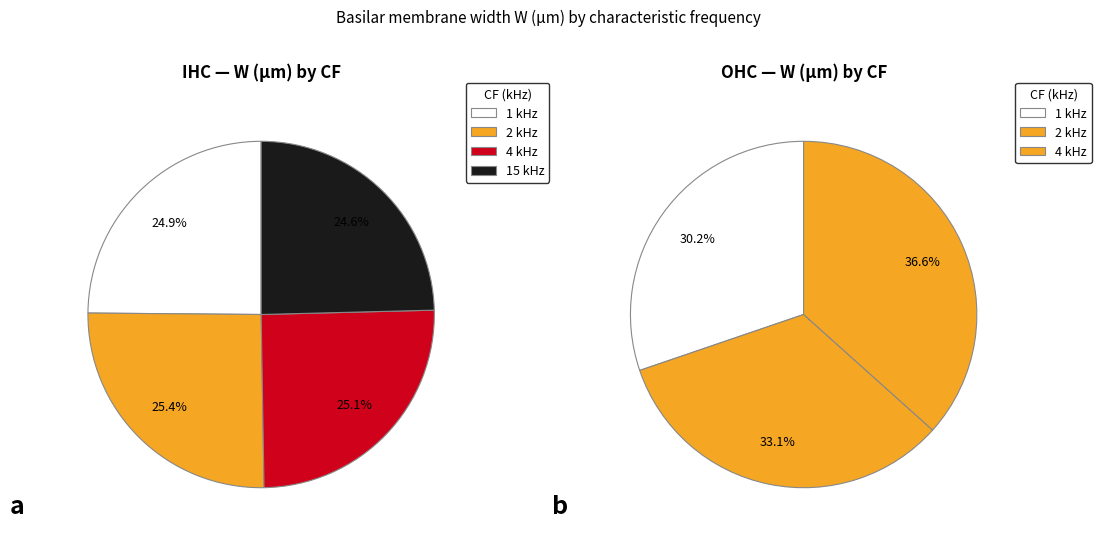

Does any single category account for the majority?

No